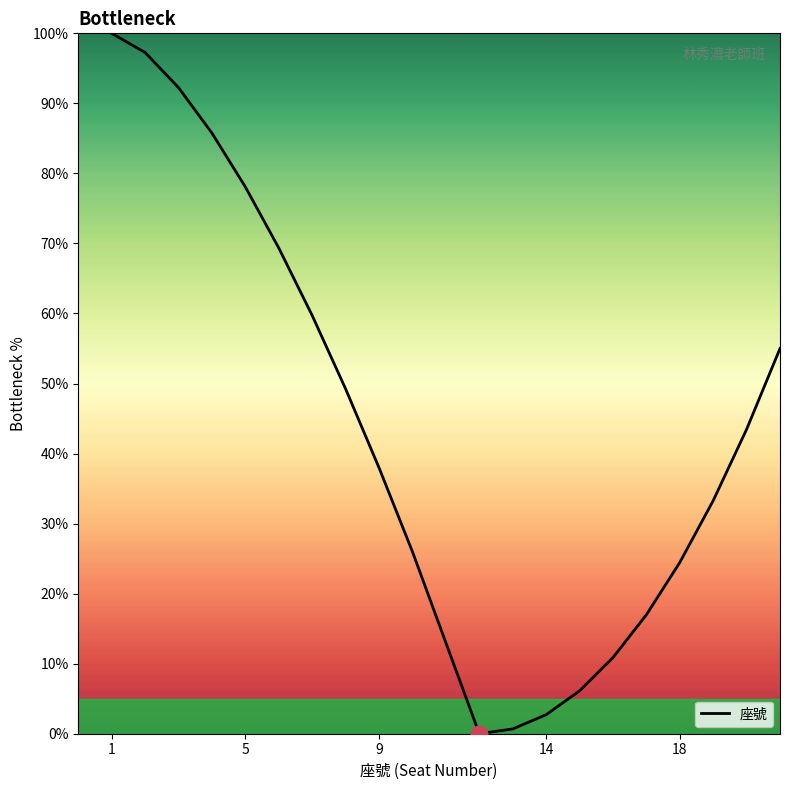

Count the number of values greater than 43.

10